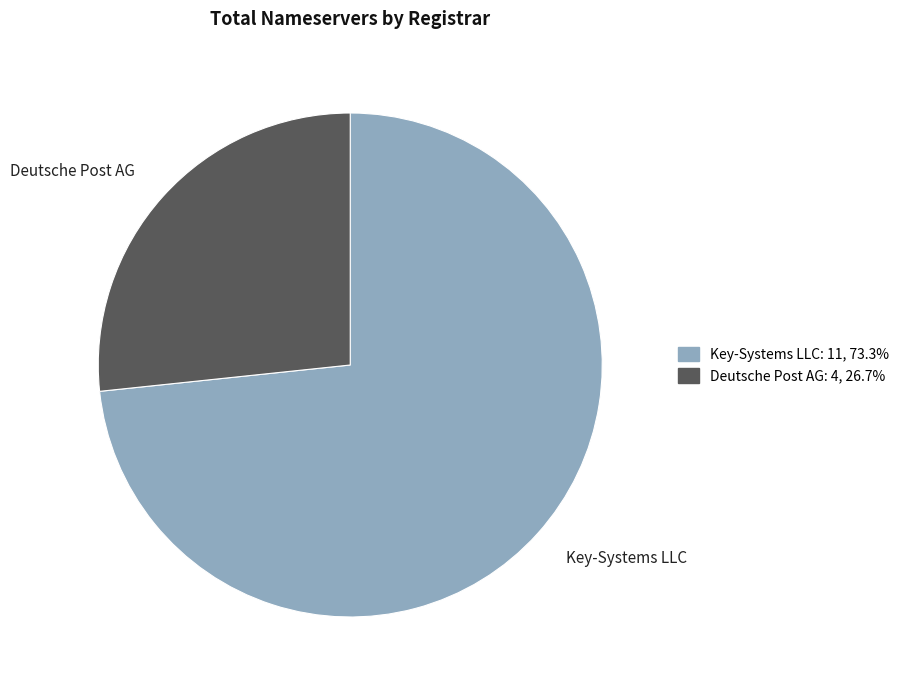

Between Deutsche Post AG and Key-Systems LLC, which is larger?

Key-Systems LLC